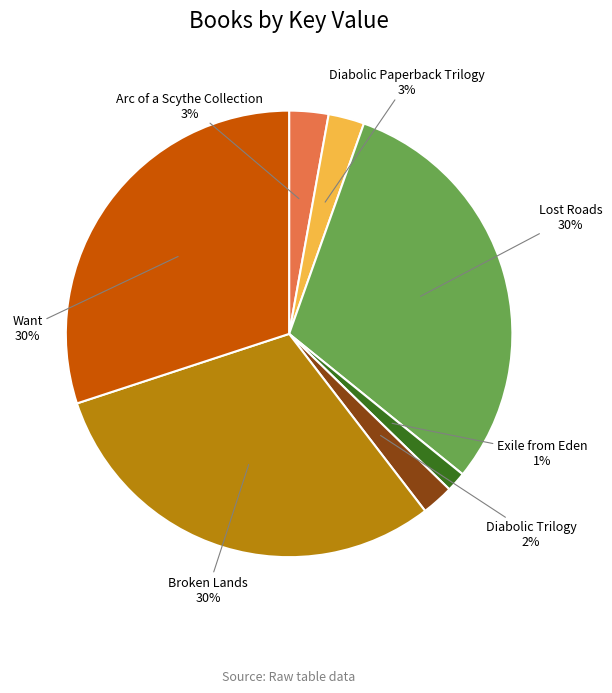

To the nearest percent, what is the difference between the Diabolic Trilogy and Arc of a Scythe Collection slice percentages?

1%